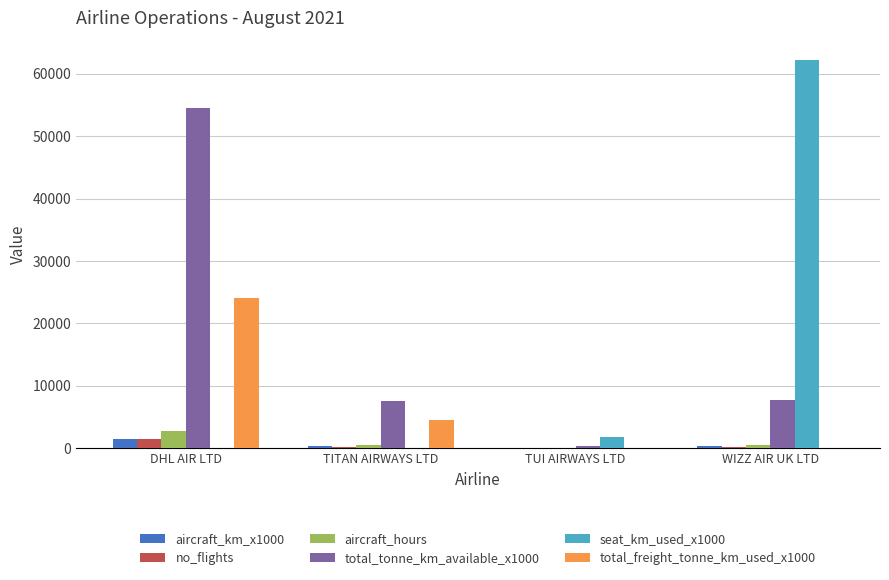

Are the bars grouped side by side (vs. stacked)?

Yes